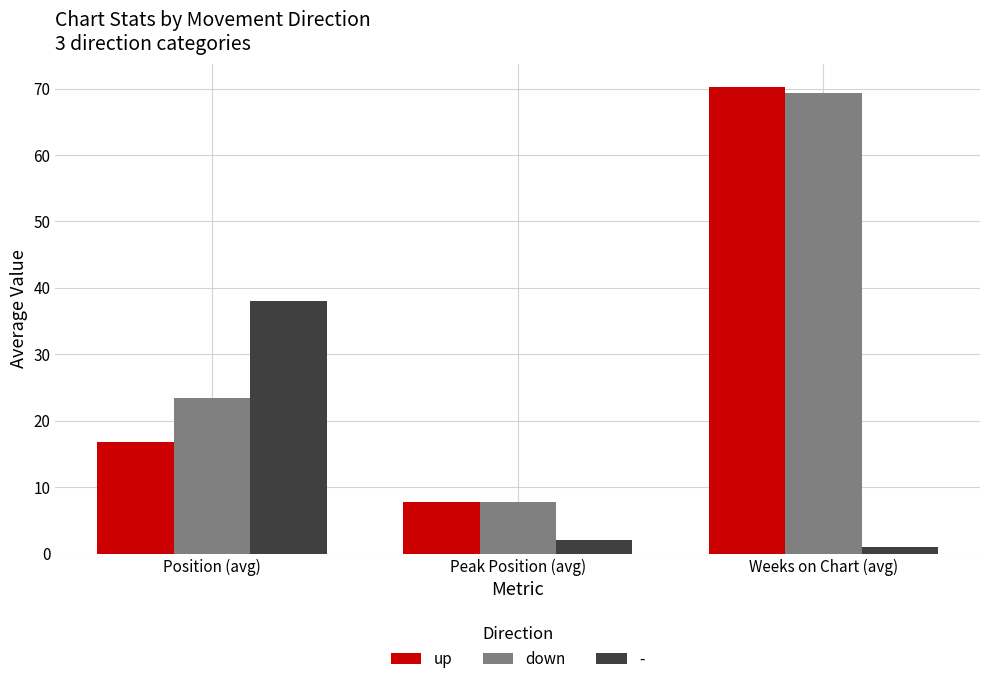

Is the value of down at Weeks on Chart (avg) greater than the value of up at Weeks on Chart (avg)?

No